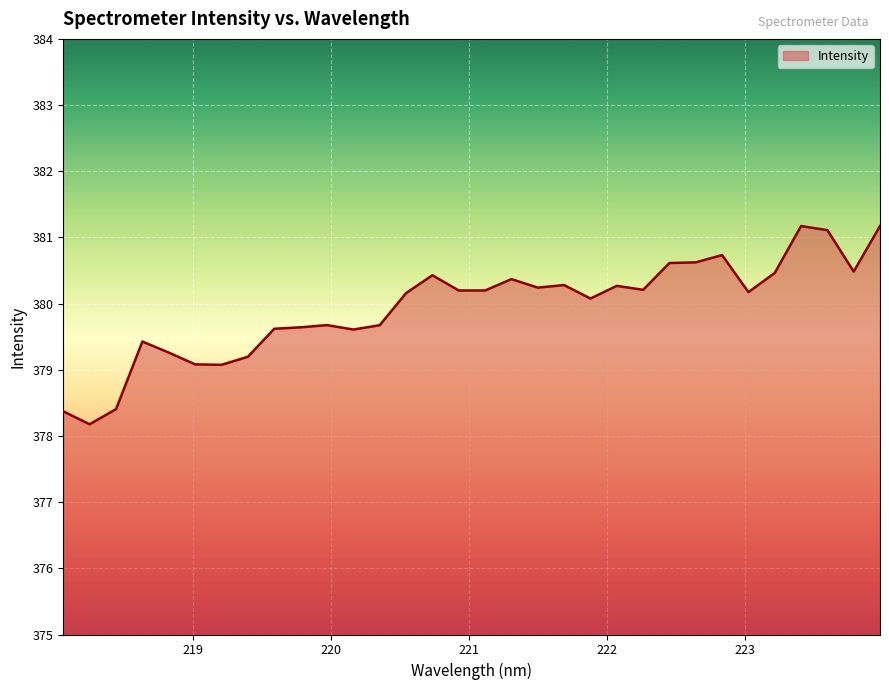

What is the smallest value displayed?

378.2